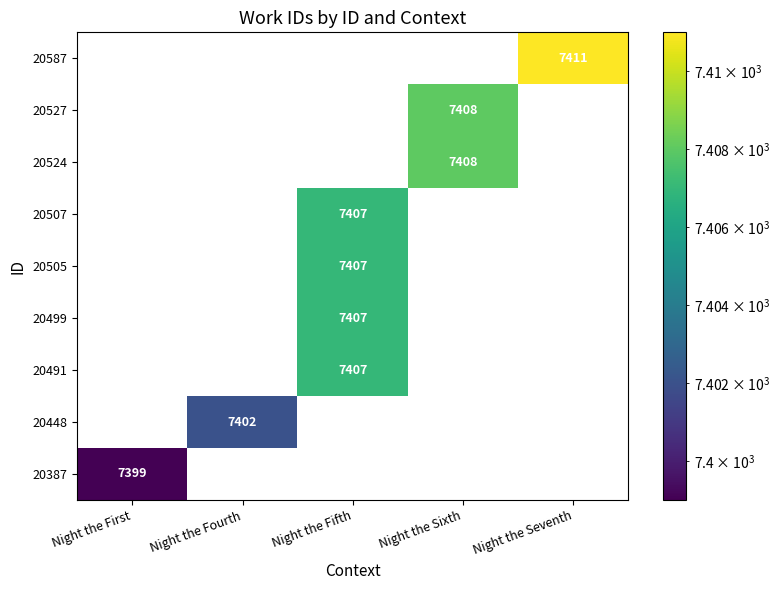

The value of 20527 at Night the Sixth is 7408. True or false?

True